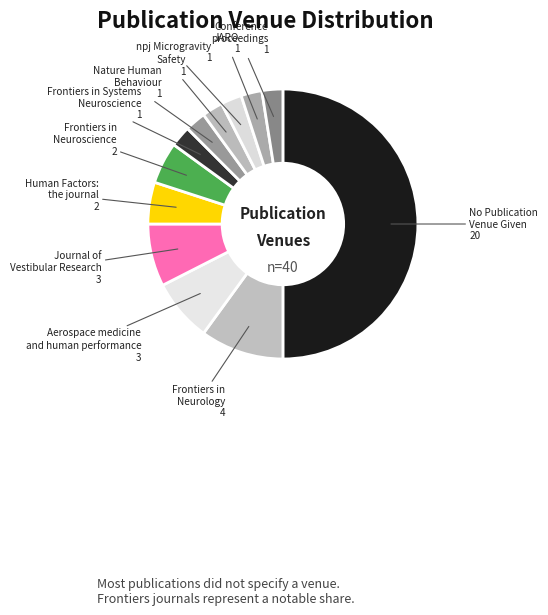

The npj Microgravity slice represents 2% of the pie. True or false?

True